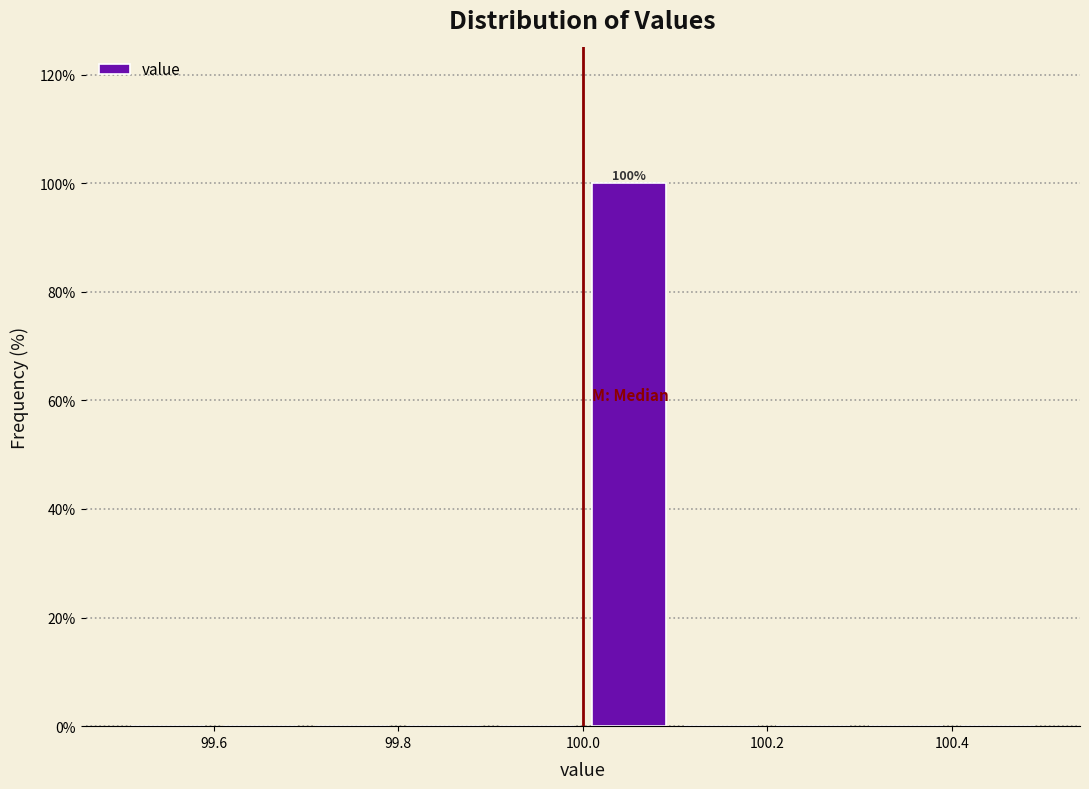

Over which range of the x-axis is the bar tallest?

100.0 to 100.1